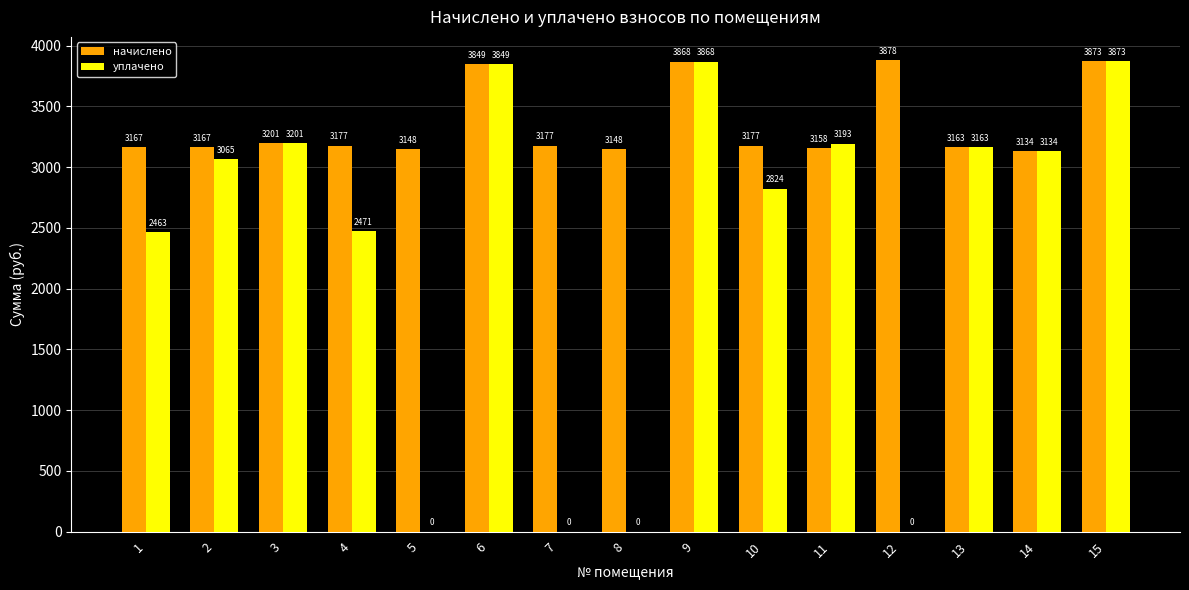

Is it true that уплачено equals 6543.3 at 6?

False